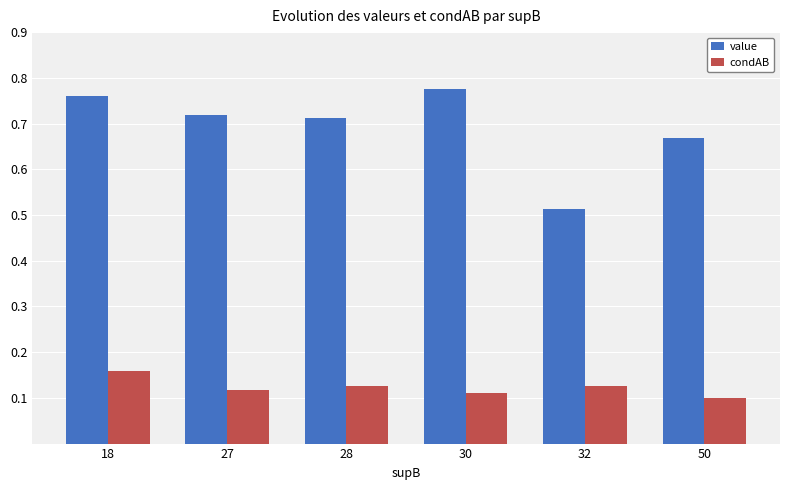

At which label is value closest to 0?

32